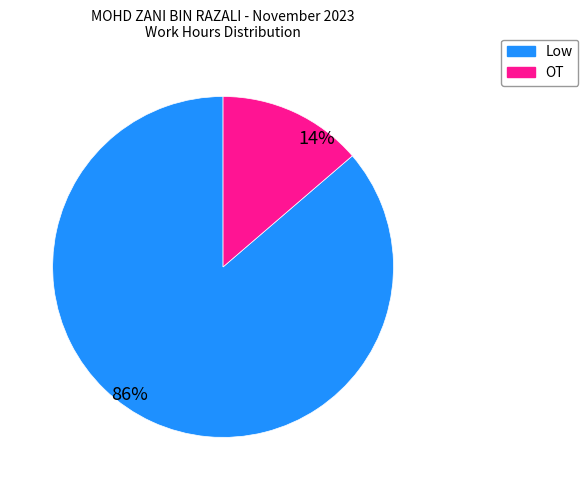

What percentage is the Low slice, to the nearest percent?

86%